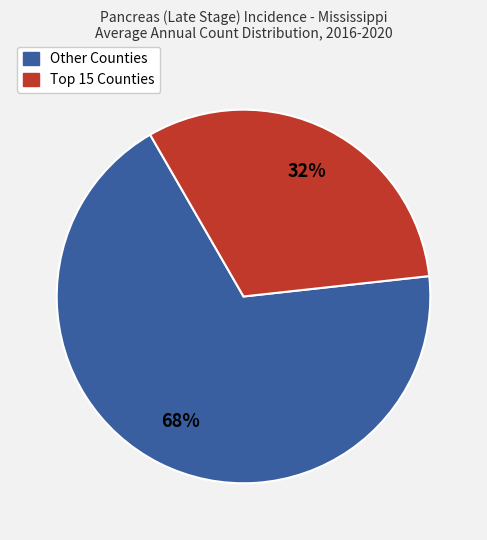

Does any single category account for the majority?

Yes